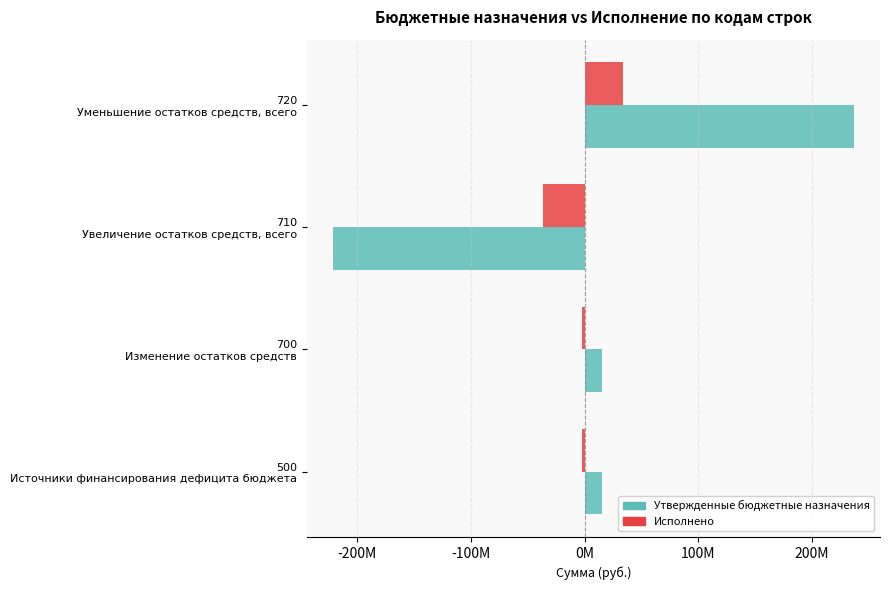

At how many categories does at least one series exceed 21917859?

1